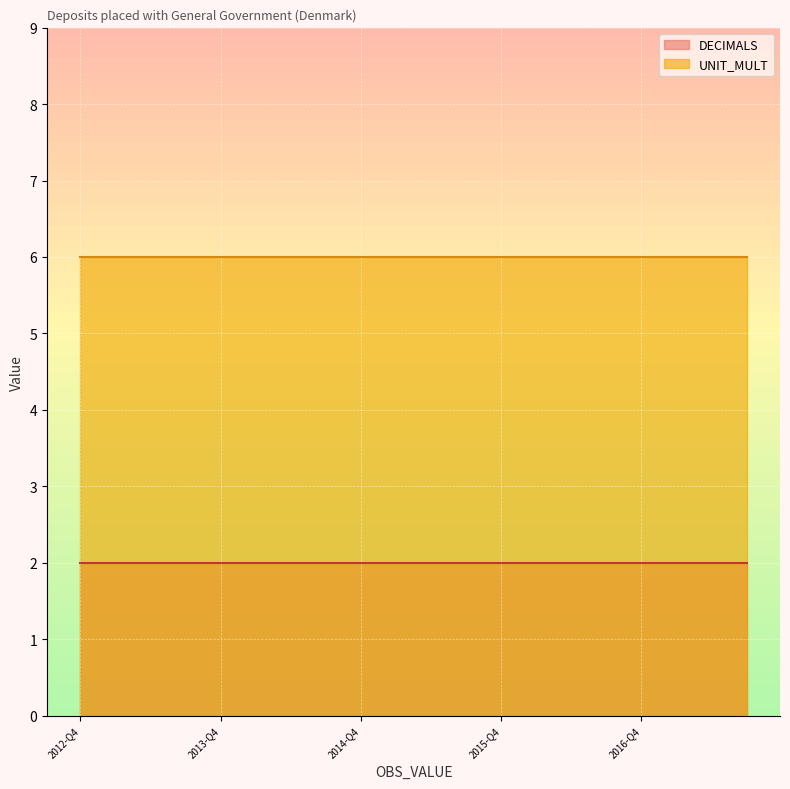

What is the sum of the UNIT_MULT values at 2016-Q1 and 2014-Q4?

12